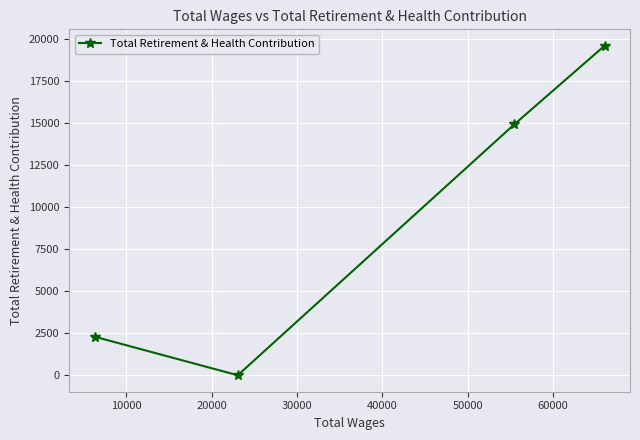

Count the values in the range 2296 to 19613.

3